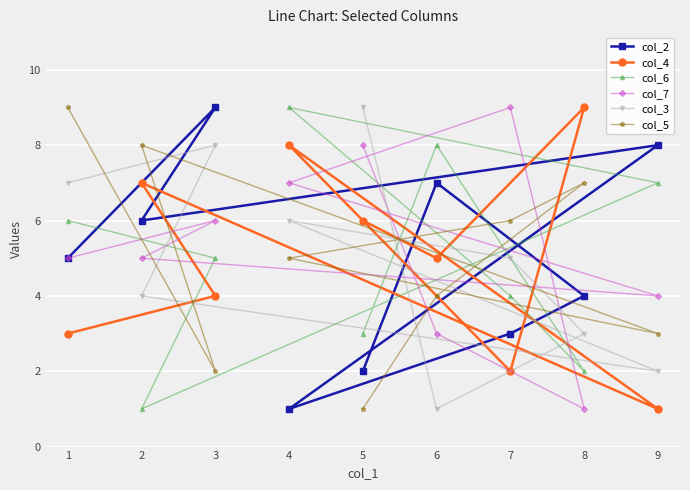

What is the value of the col_3 point at the 2nd from the left?

4